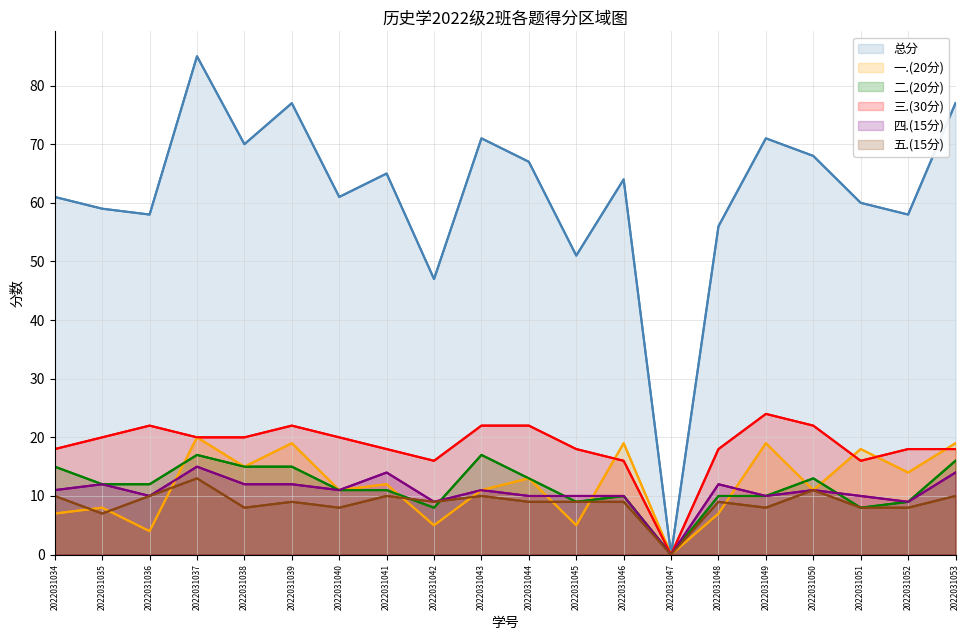

What value does the 二.(20分) series have at 2022031045, to the nearest 10?

10